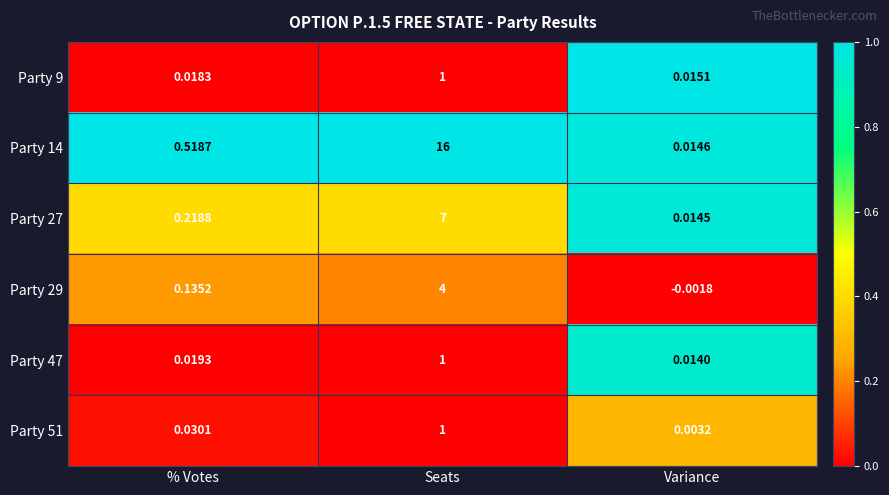

Rank the categories by Party 51 value from lowest to highest.

Variance, % Votes, Seats